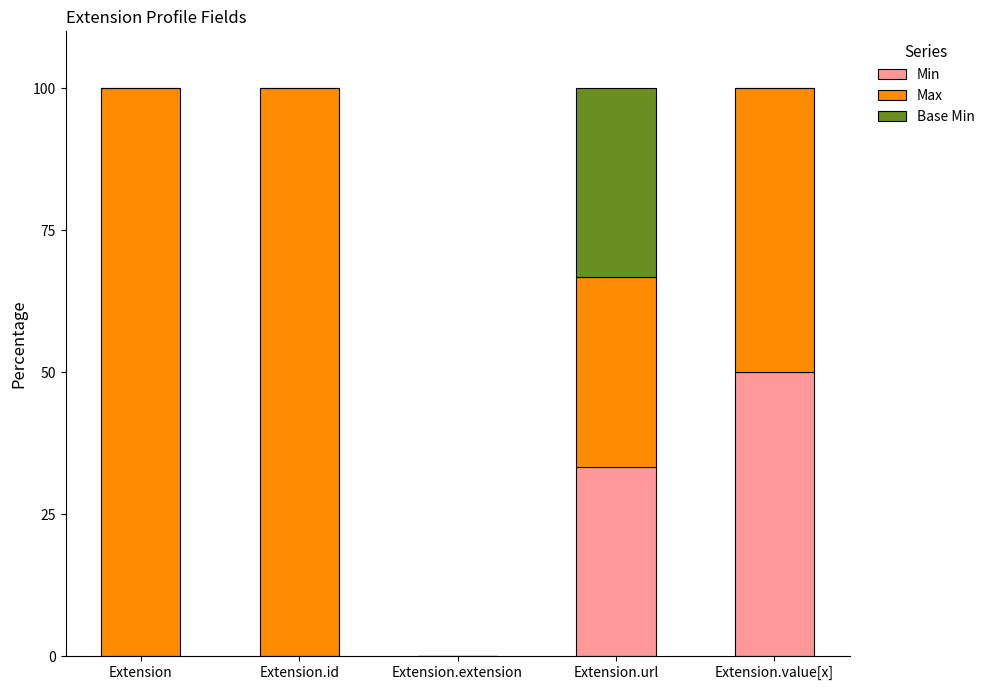

What is the total value across all series at Extension.value[x]?

100.0